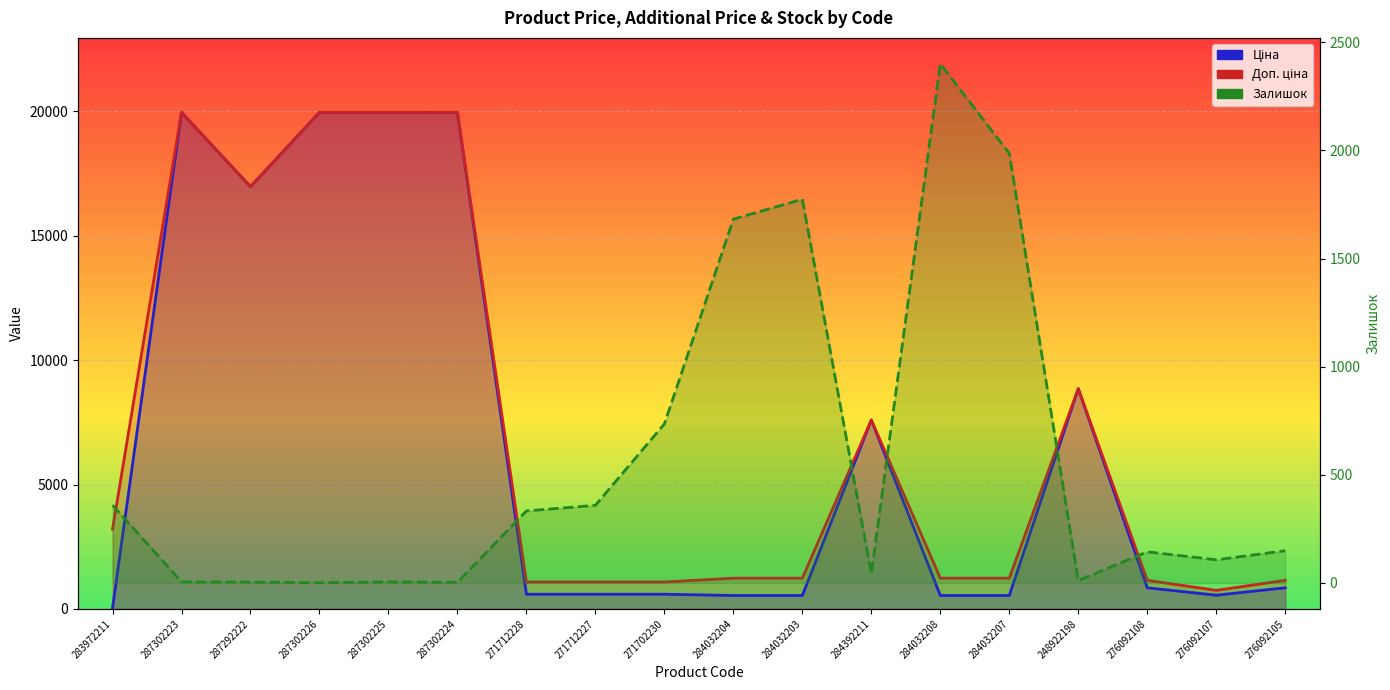

Rank the categories by Доп. ціна value from lowest to highest.

276092107, 271712228, 271712227, 271702230, 276092108, 276092105, 284032204, 284032203, 284032208, 284032207, 283972211, 284392211, 248922198, 287292222, 287302223, 287302226, 287302225, 287302224